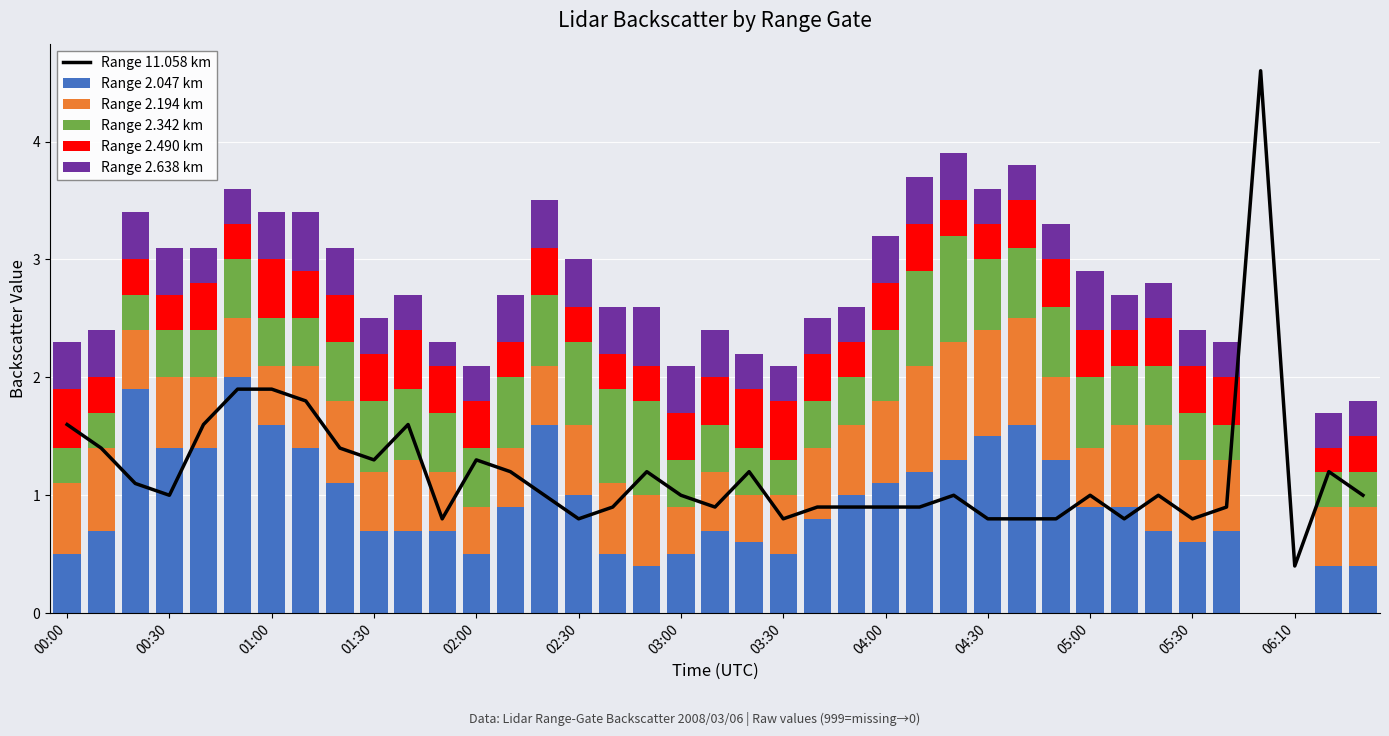

Rank the categories by Range 2.490 km value from lowest to highest.

35, 36, 37, 00:30, 01:00, 01:30, 02:30, 13, 15, 16, 17, 23, 26, 27, 31, 38, 02:00, 03:30, 04:00, 04:30, 05:30, 06:10, 14, 18, 19, 22, 24, 25, 28, 29, 30, 32, 33, 34, 00:00, 03:00, 05:00, 20, 21